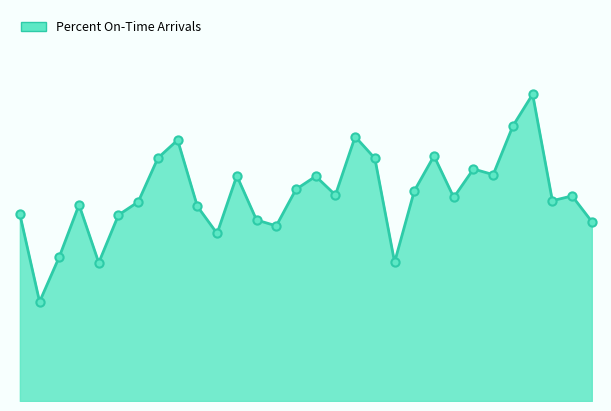

Is this an area chart (filled region under the line)?

Yes